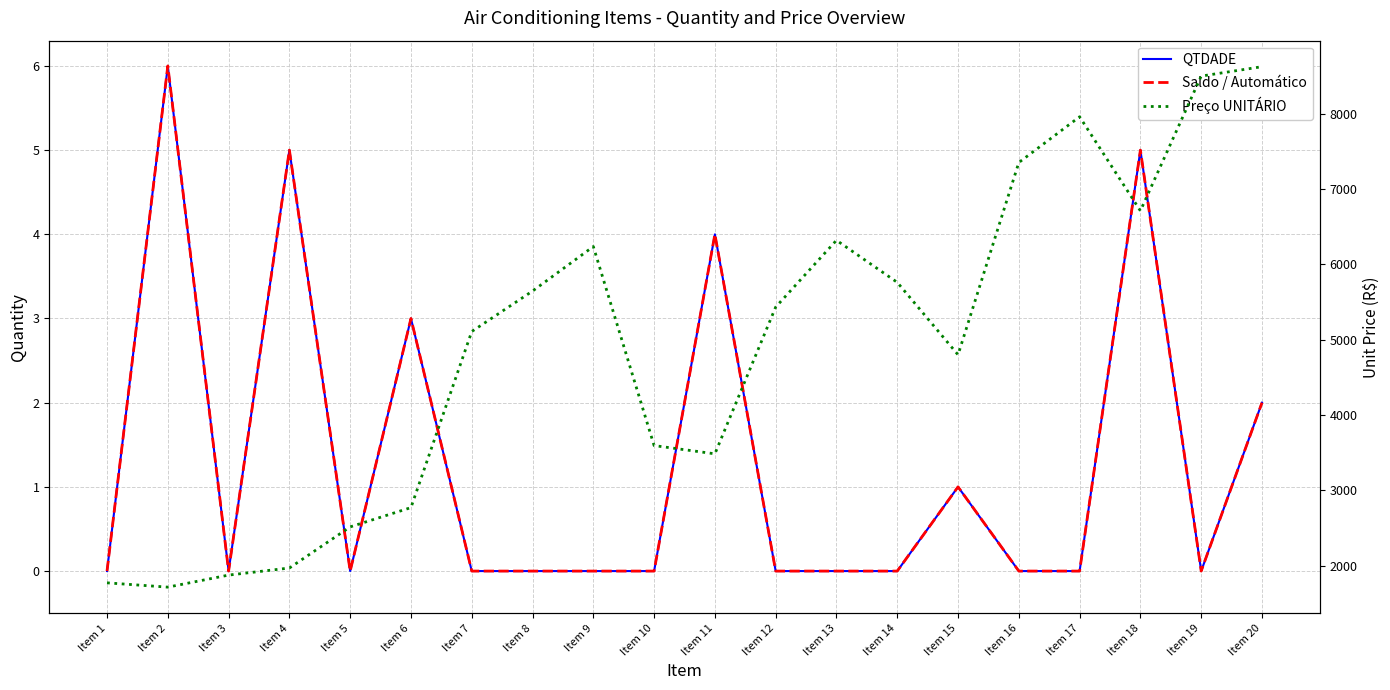

What is the total value across all series at Item 19?

8500.0